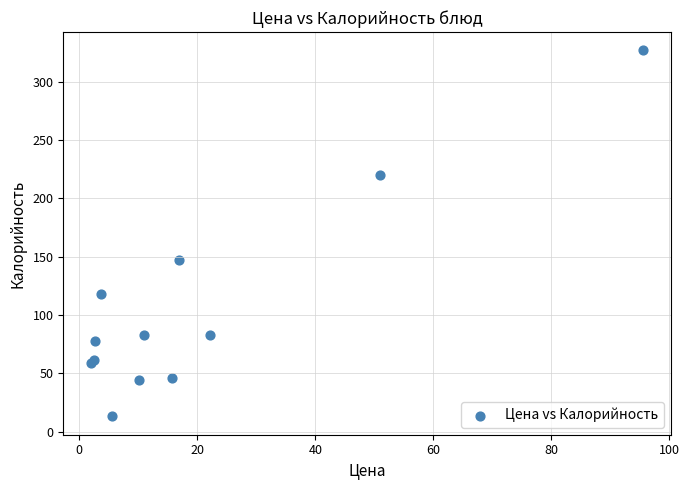

What Y value in the scatter plot is closest to 170?

147